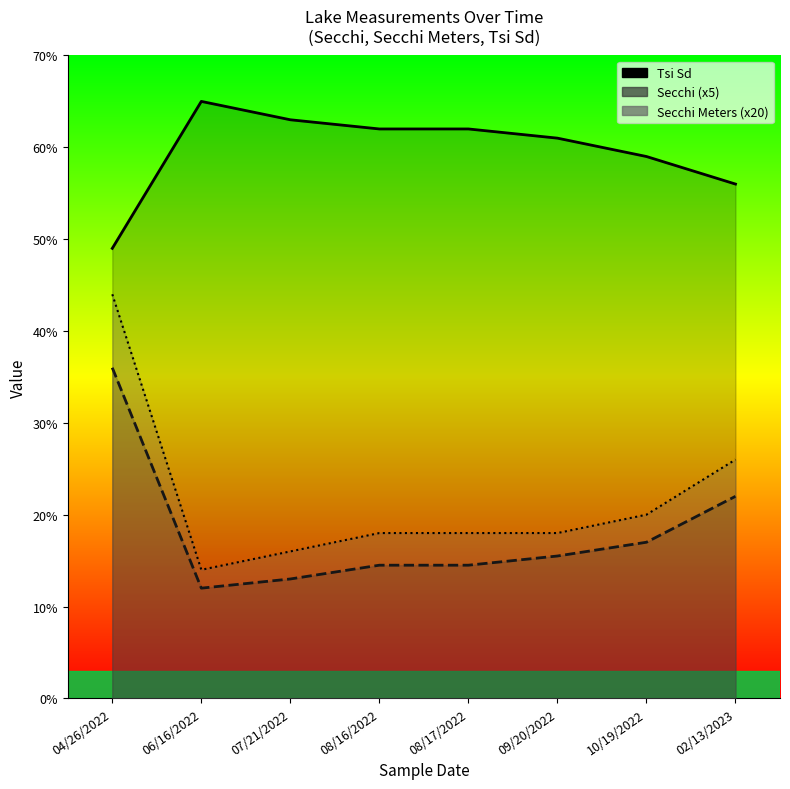

At how many categories does at least one series exceed 30?

8